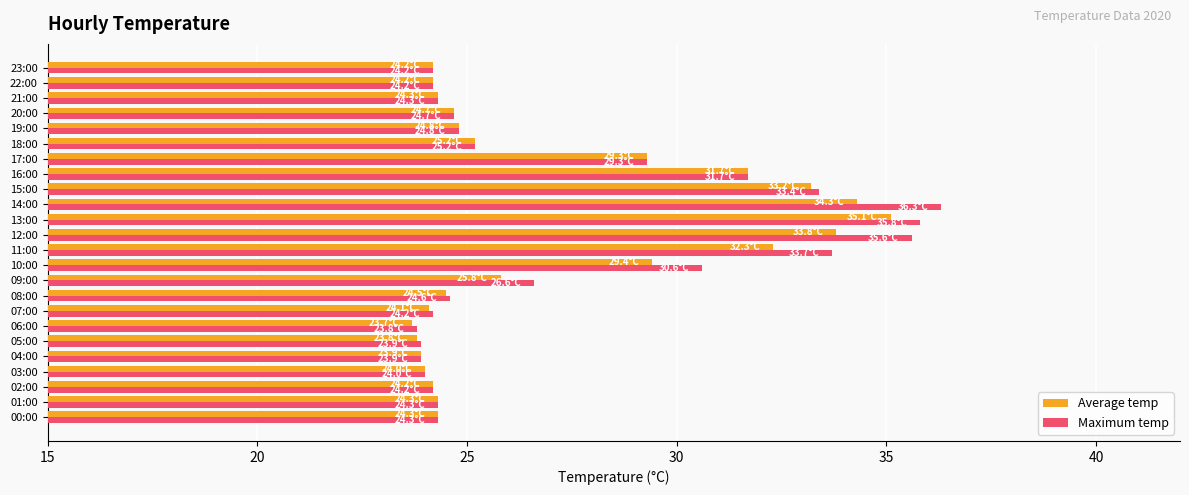

Count the number of categories in the chart.

24